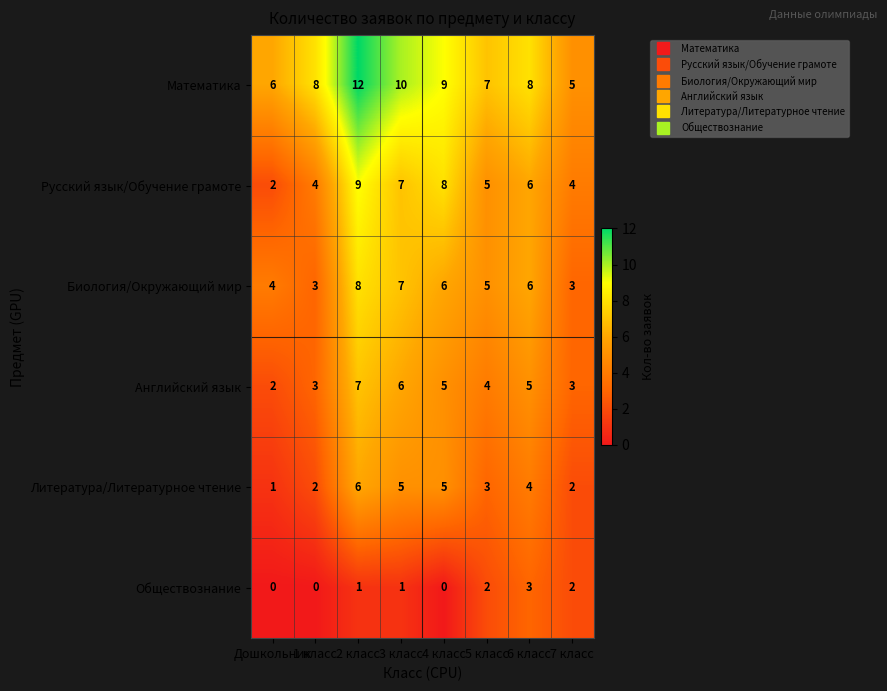

What is the difference between the highest and lowest values at Дошкольник?

6